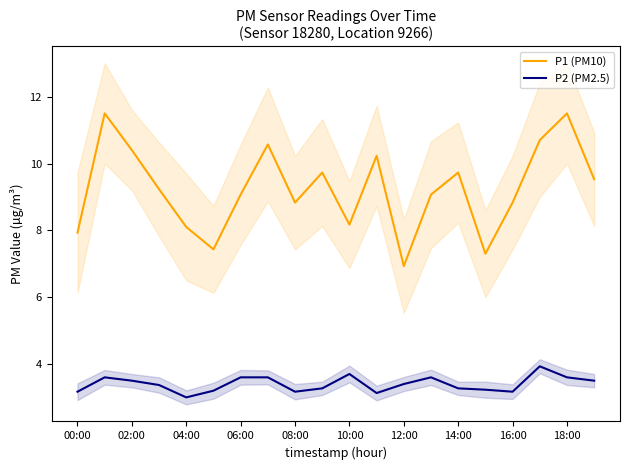

What is the maximum value for P1 (PM10)?

11.5